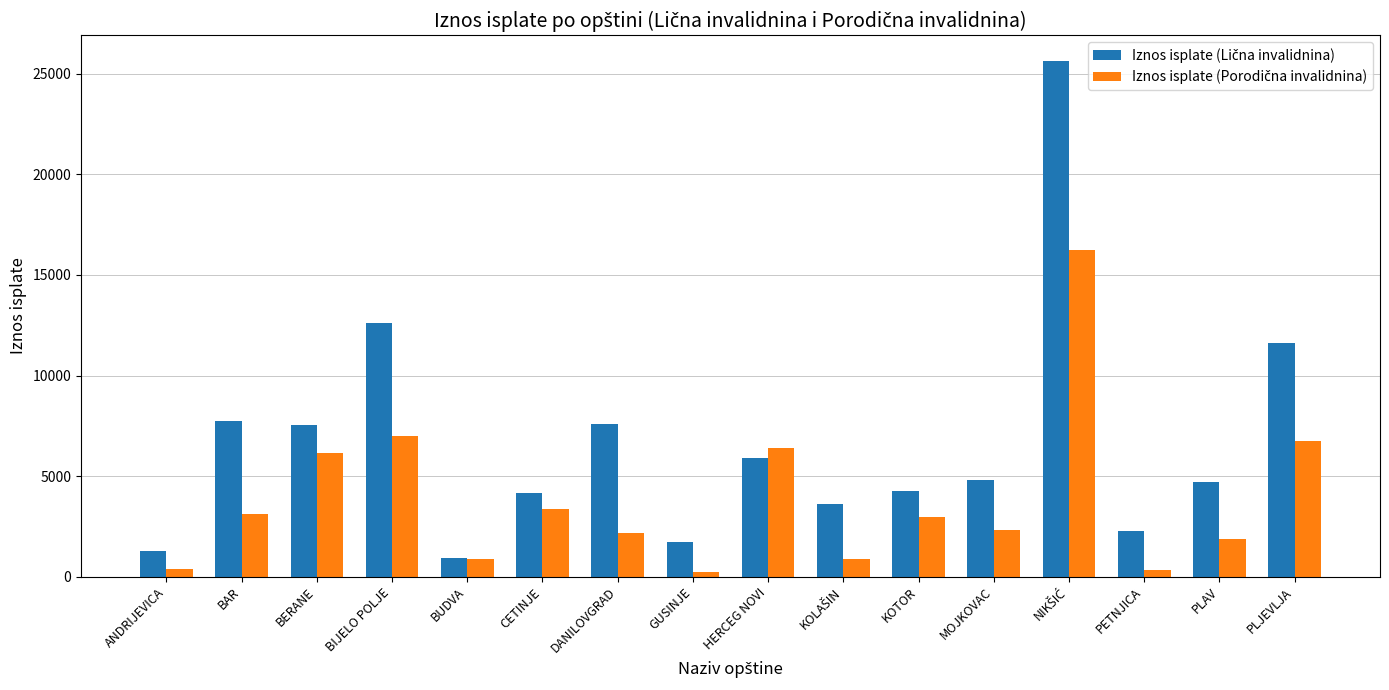

What is the difference between the highest and lowest values at BIJELO POLJE?

5626.7